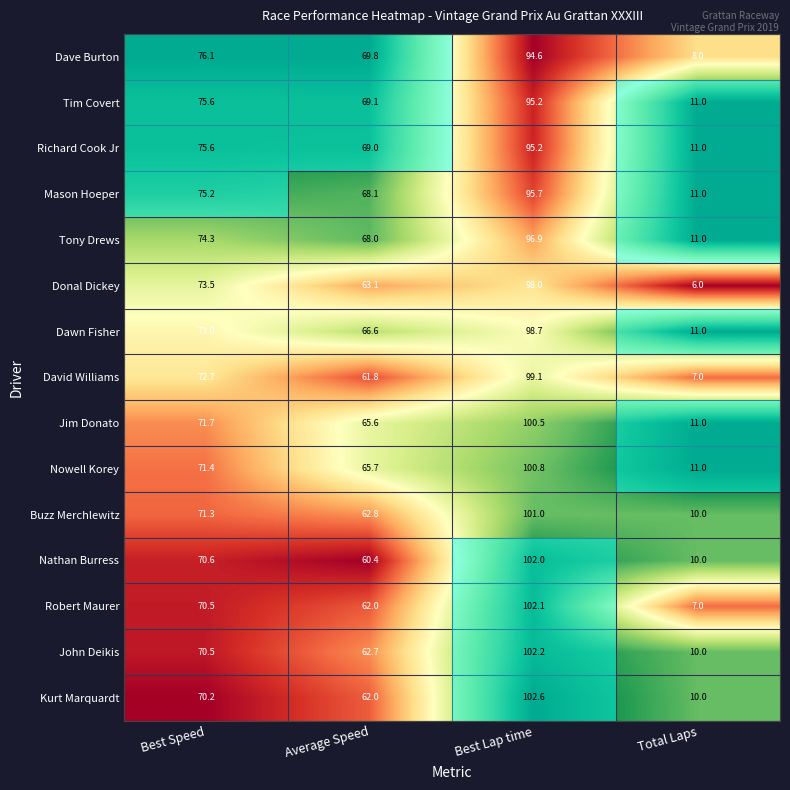

Is it true that Donal Dickey equals 63.1 at Average Speed?

True